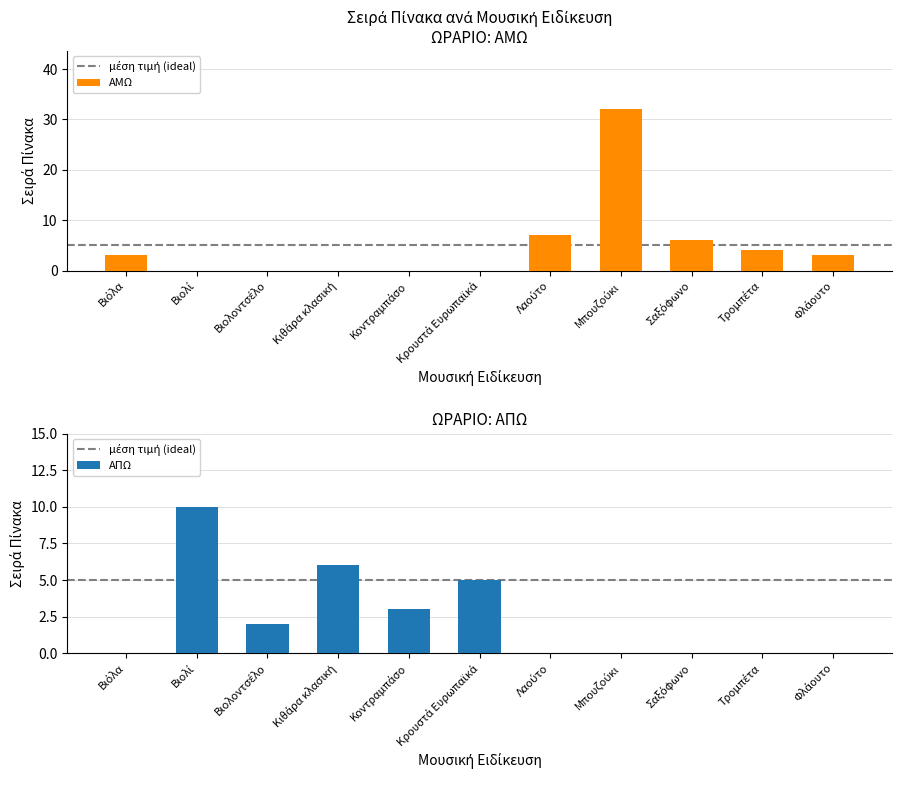

Reading left to right, what are all the values shown in this chart?

ΑΜΩ: 3	0	0	0	0	0	7	32	6	4	3
ΑΠΩ: 0	10	2	6	3	5	0	0	0	0	0